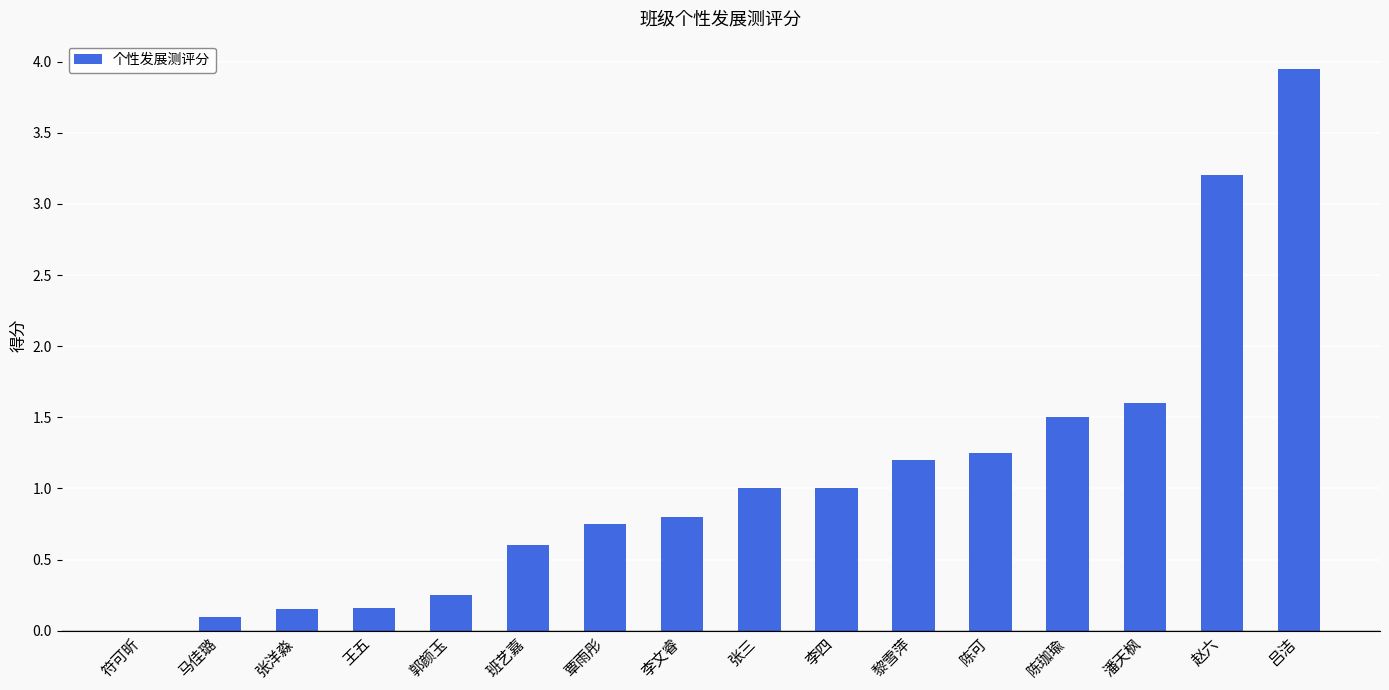

Are the bars horizontal?

No